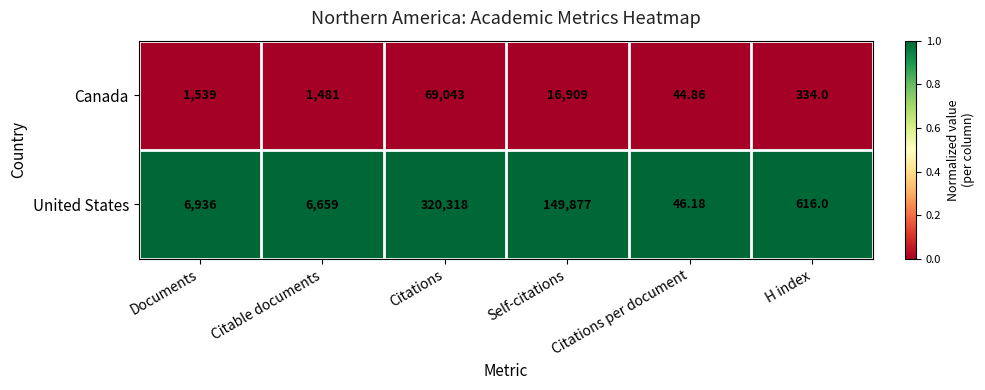

Count the number of data series in this chart.

2